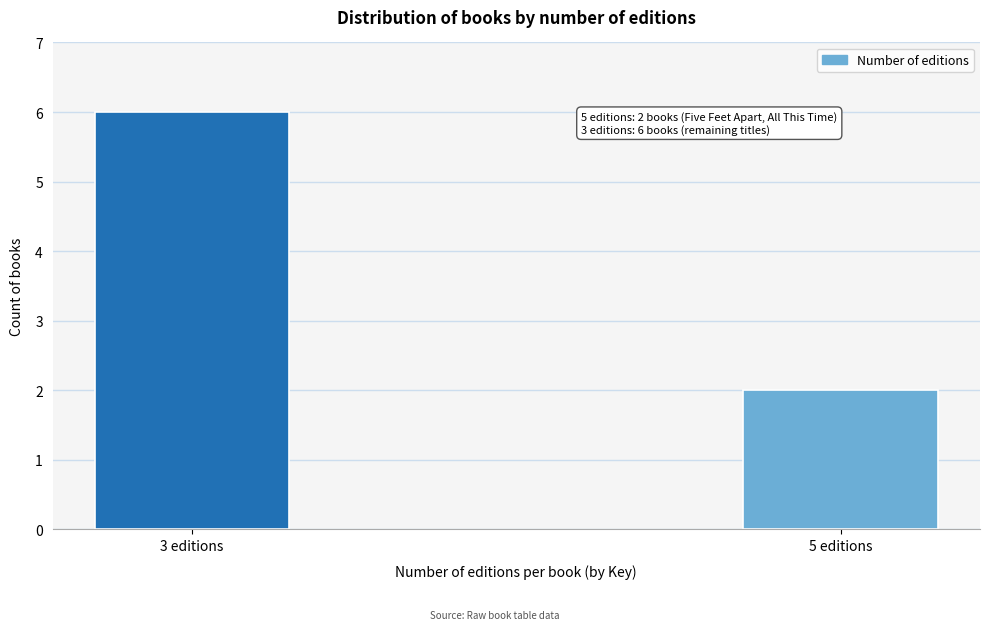

Reading left to right, list all the values displayed in this chart.

6	2